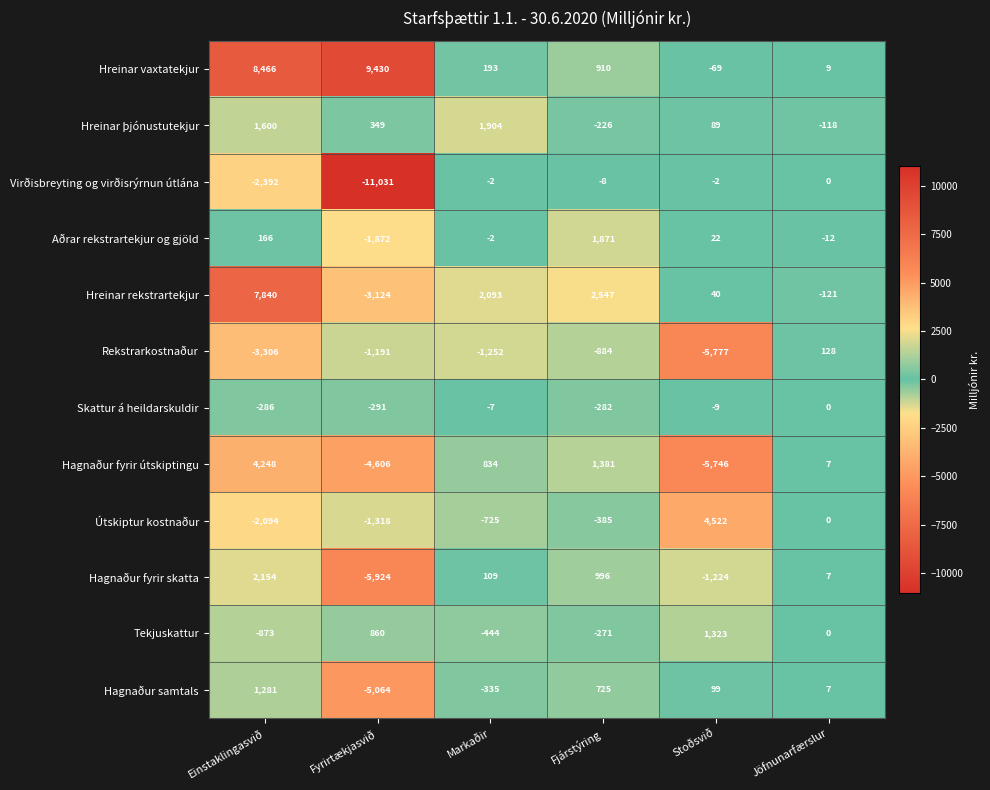

List the labels in order of Rekstrarkostnaður value, smallest first.

Stoðsvið, Einstaklingasvið, Markaðir, Fyrirtækjasvið, Fjárstýring, Jöfnunarfærslur